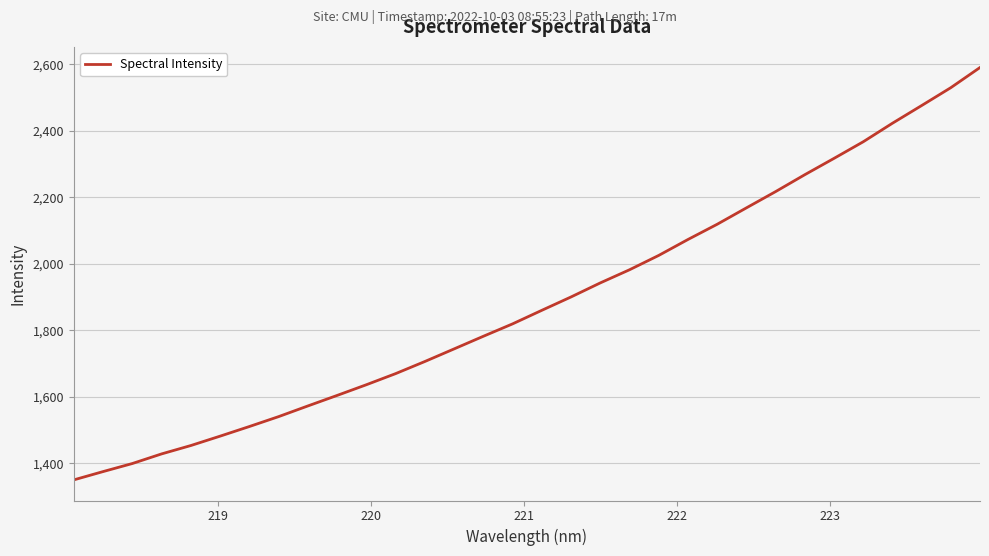

What is the difference between the second highest and minimum values?

1179.1